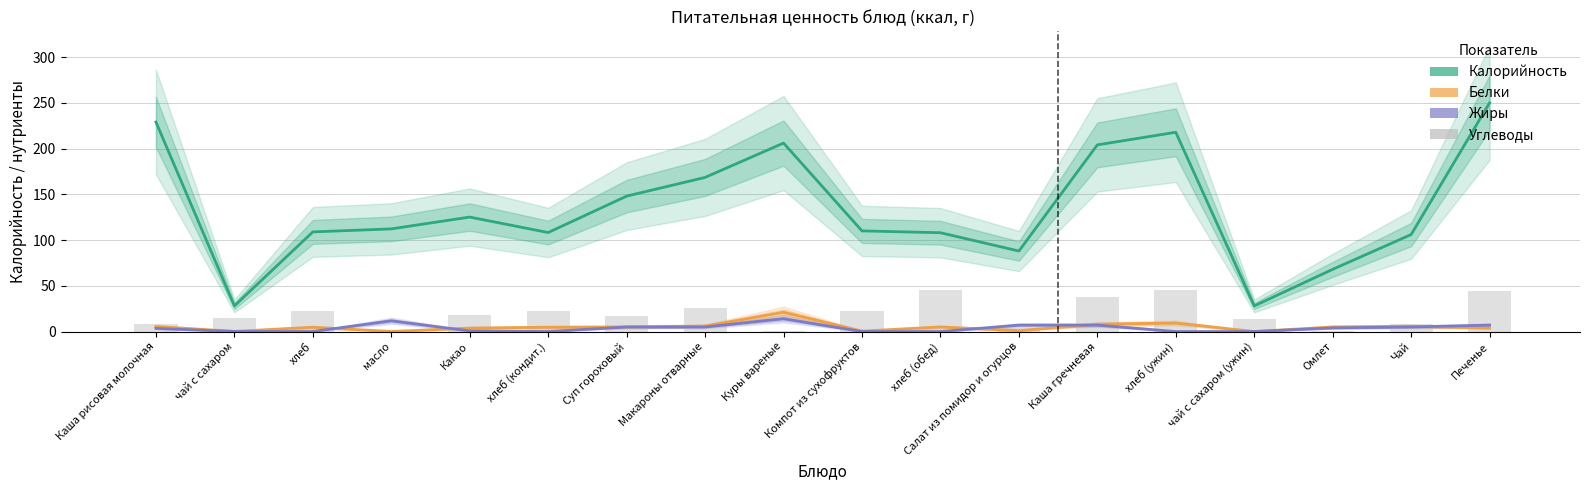

What is the total value across all series at хлеб (кондит.)?

135.8